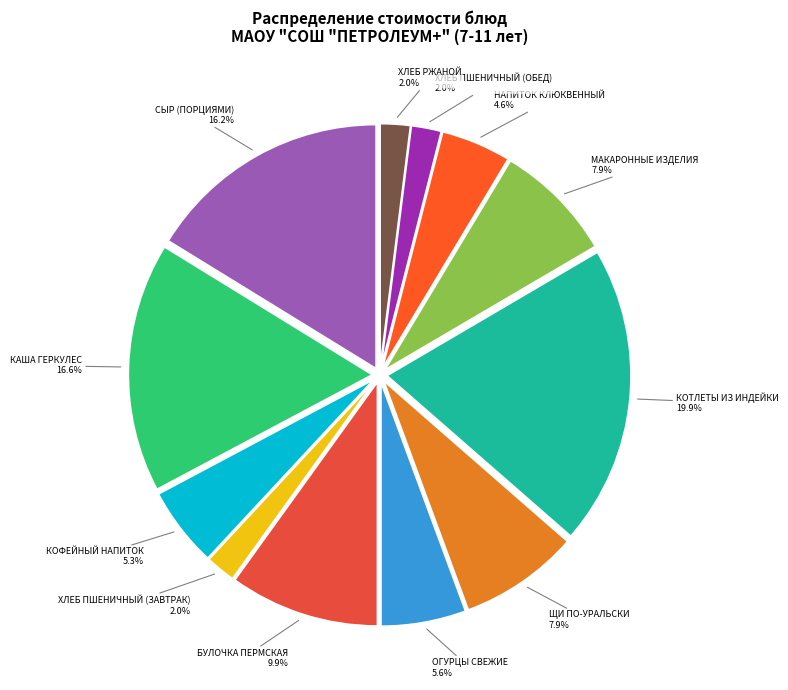

What percentage is the КОФЕЙНЫЙ НАПИТОК slice, to the nearest percent?

5%